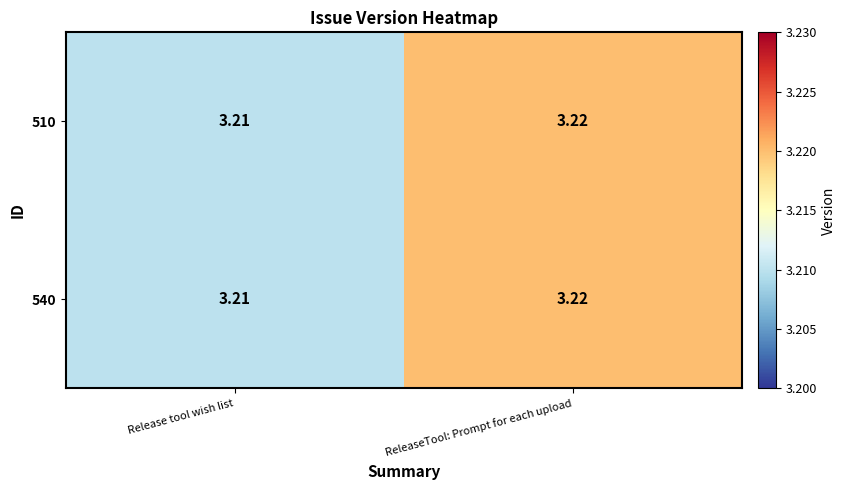

At which label is 540 closest to 3?

Release tool wish list